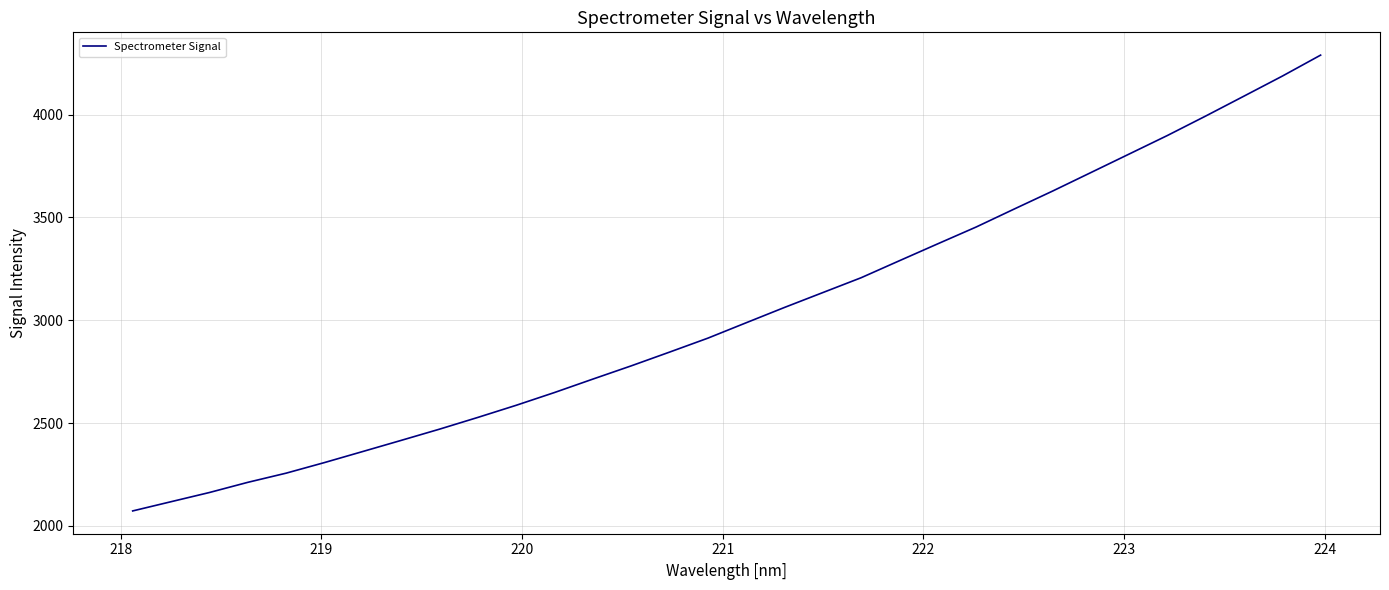

True or false: there are more than 0 points higher than both neighbors.

False